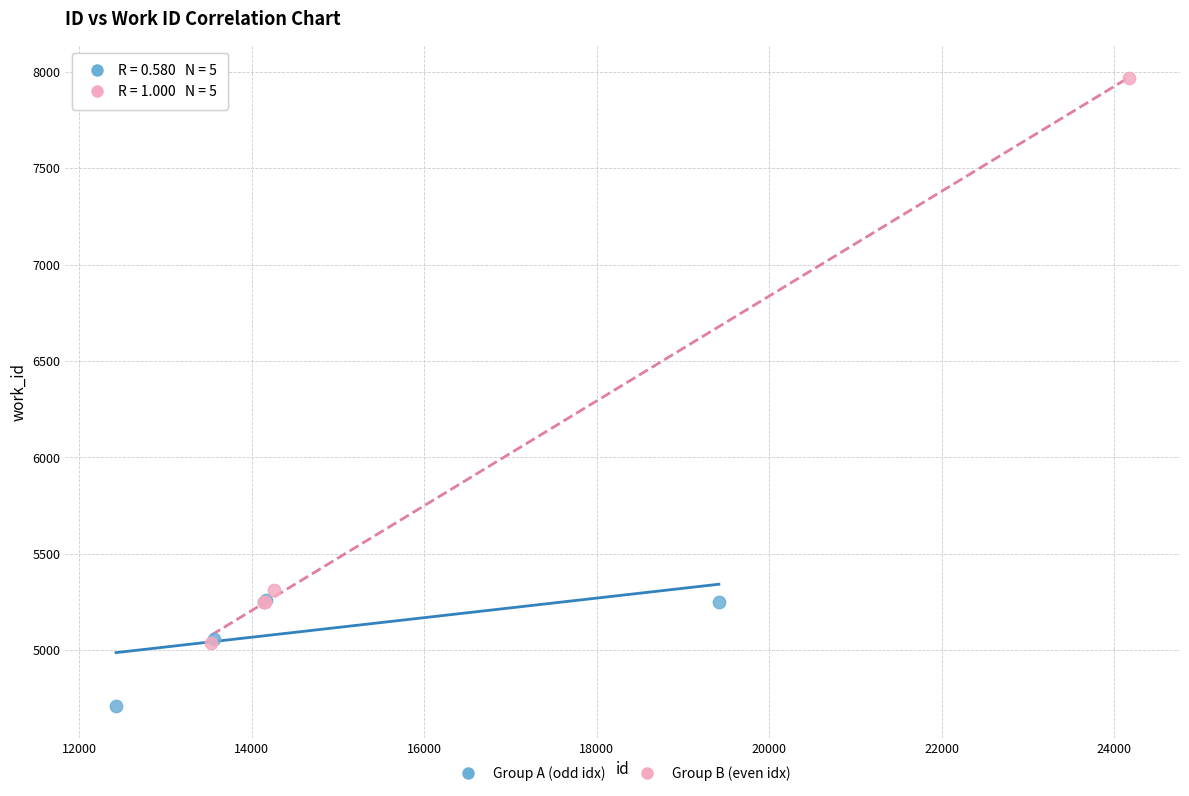

What are all the series names shown in the legend?

Group A (odd idx), Group B (even idx)